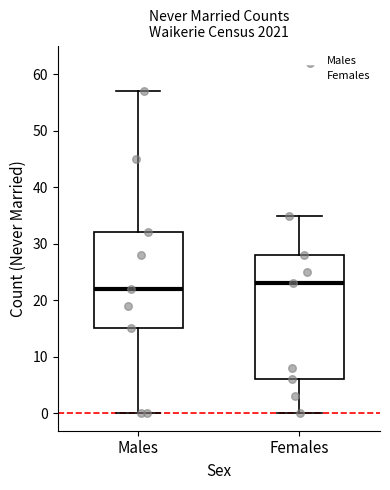

Reading left to right, transcribe this box plot: for each box, give where its median line is, the range the box spans, and where its two whiskers end, as read against the y-axis. The values are not printed on the chart, so give them approximately, as read against the axis.

Males: median 22, box 15 to 32, whiskers 0 to 57
Females: median 23, box 6 to 28, whiskers 0 to 35